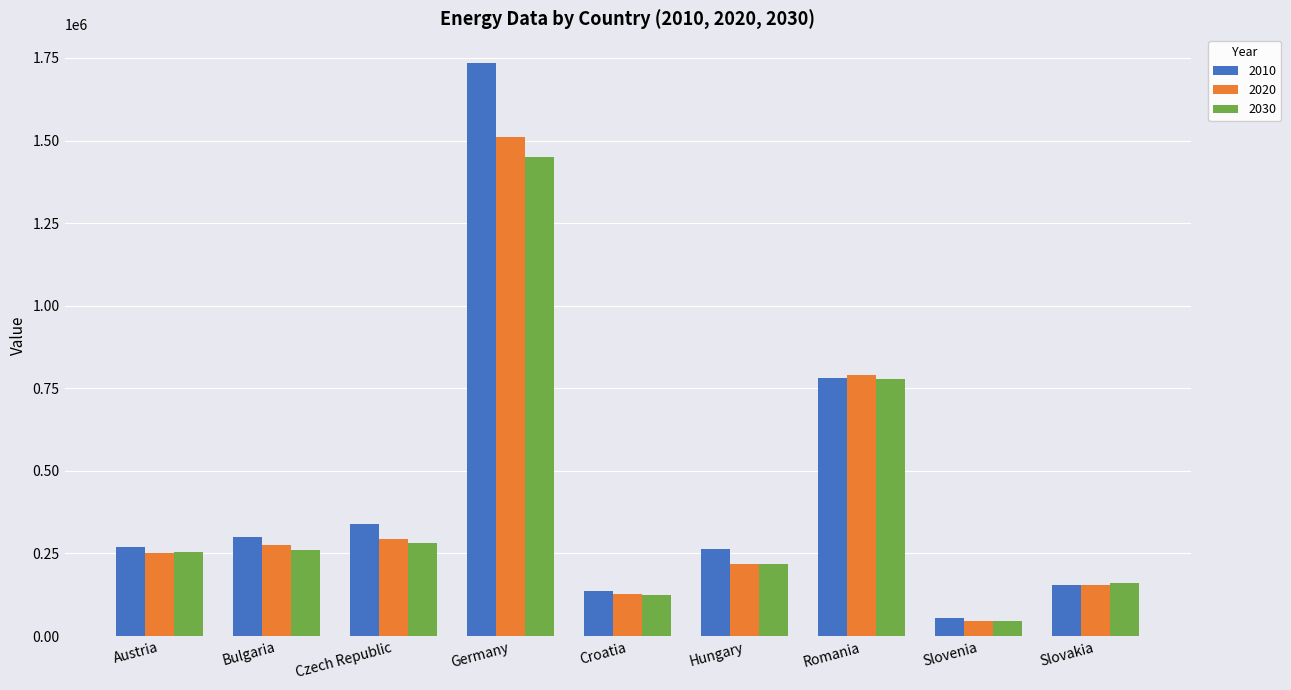

What is the average value of the 2010 series?

448456.7